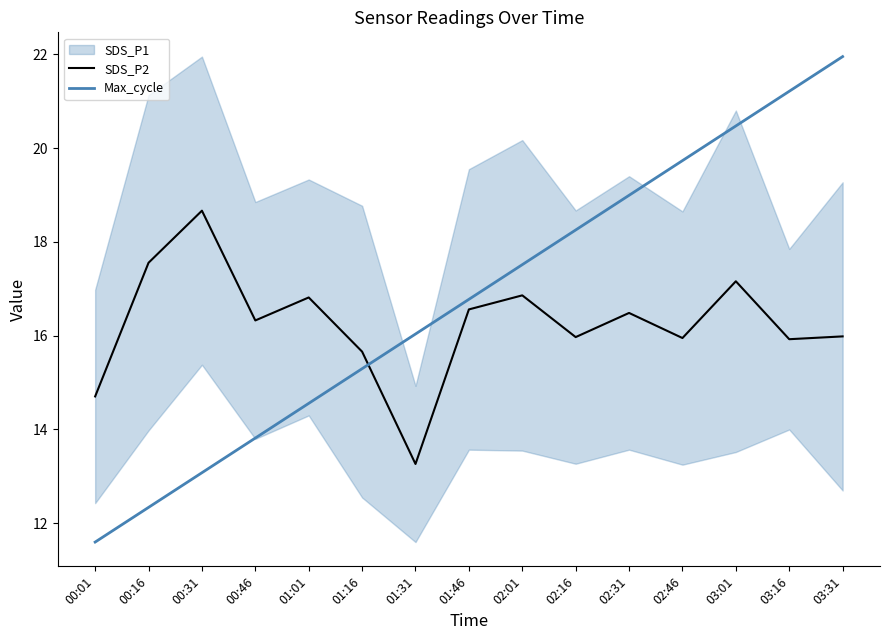

What is the label of the 5th point from the right?

02:31